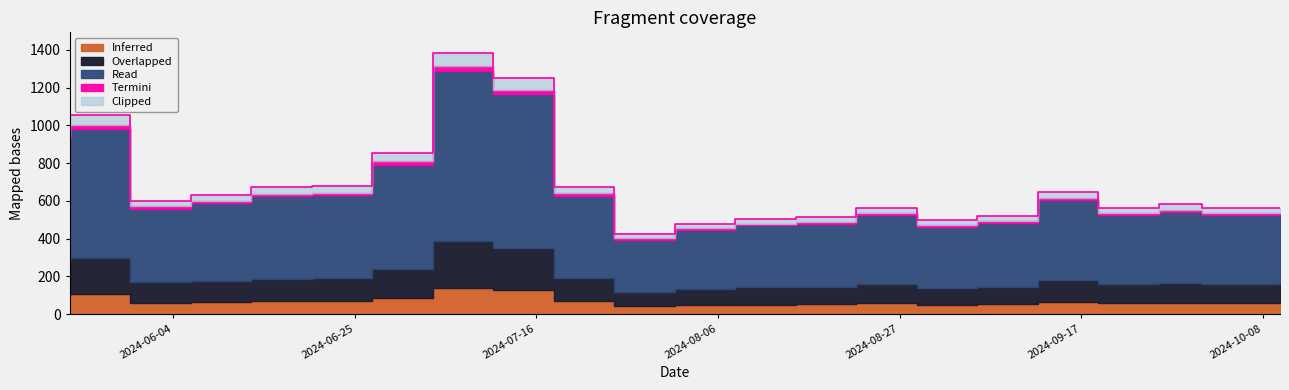

The value at 2024-06-13 is 289.6. True or false?

False